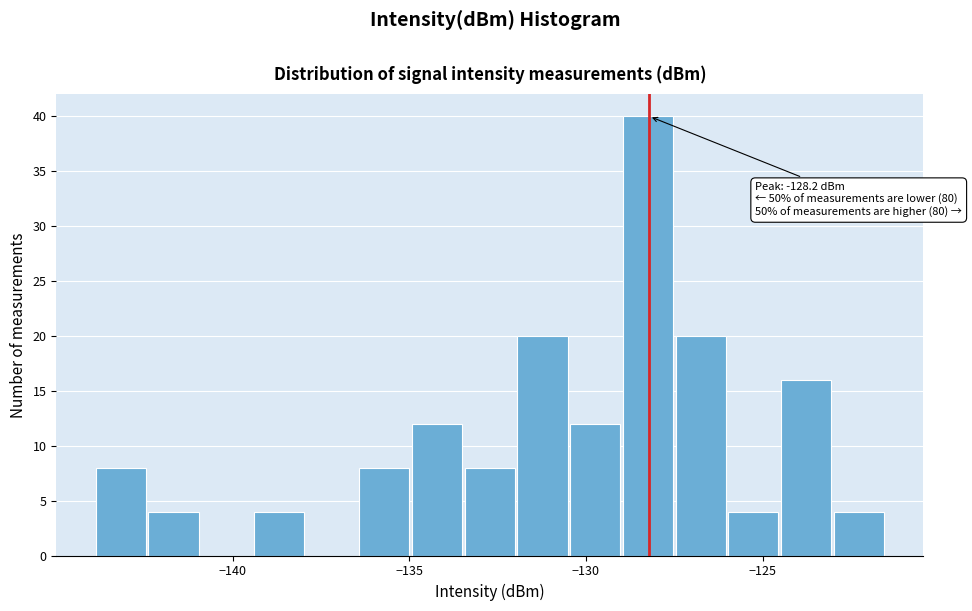

Around what value on the x-axis is the tallest bar? Give the approximate position of its centre, as read against the axis.

-128.0